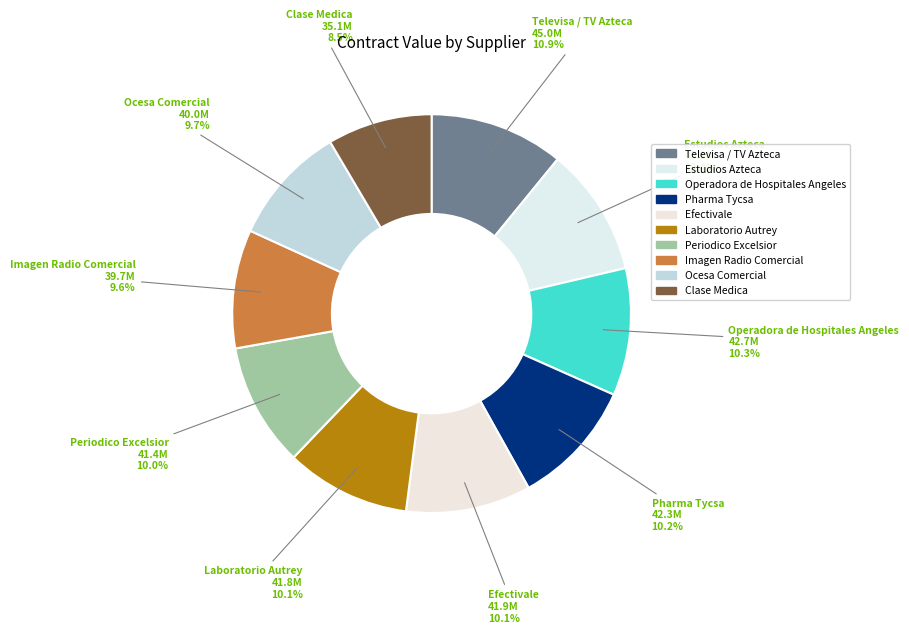

Between Laboratorio Autrey and Televisa / TV Azteca, which is larger?

Televisa / TV Azteca